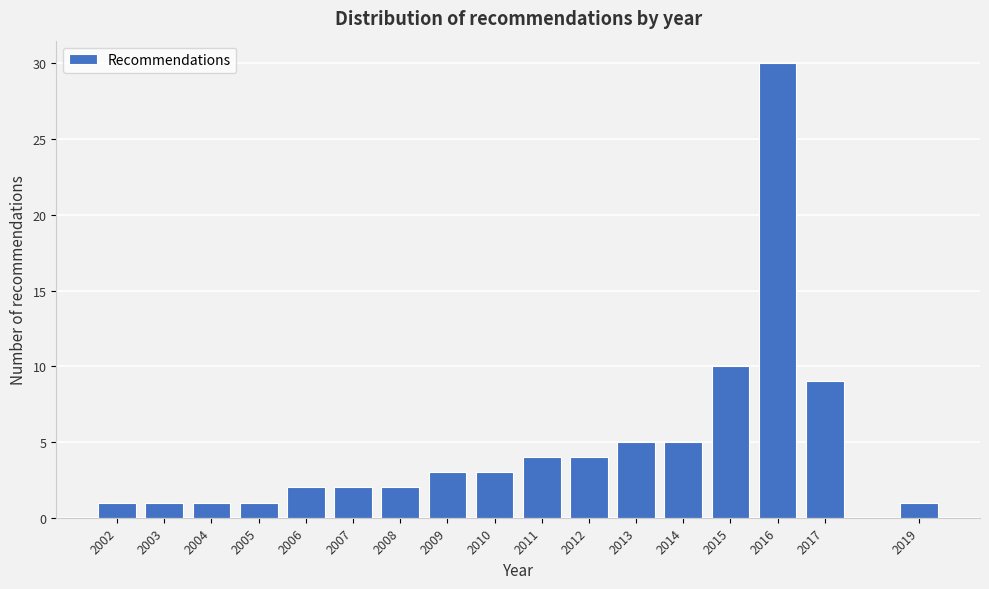

Reading left to right, transcribe all the data shown in this chart.

1	1	1	1	2	2	2	3	3	4	4	5	5	10	30	9	1